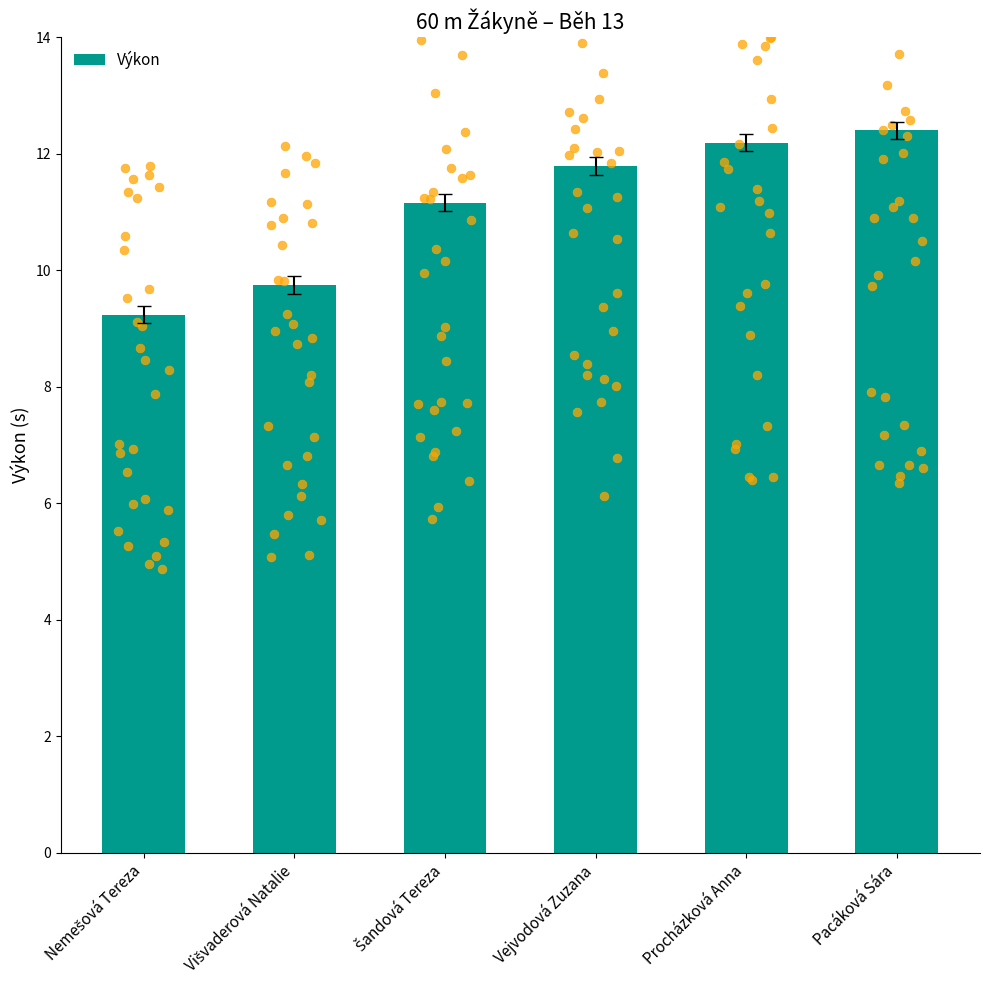

What is the change in value from Nemešová Tereza to Pacáková Sára?

+3.2